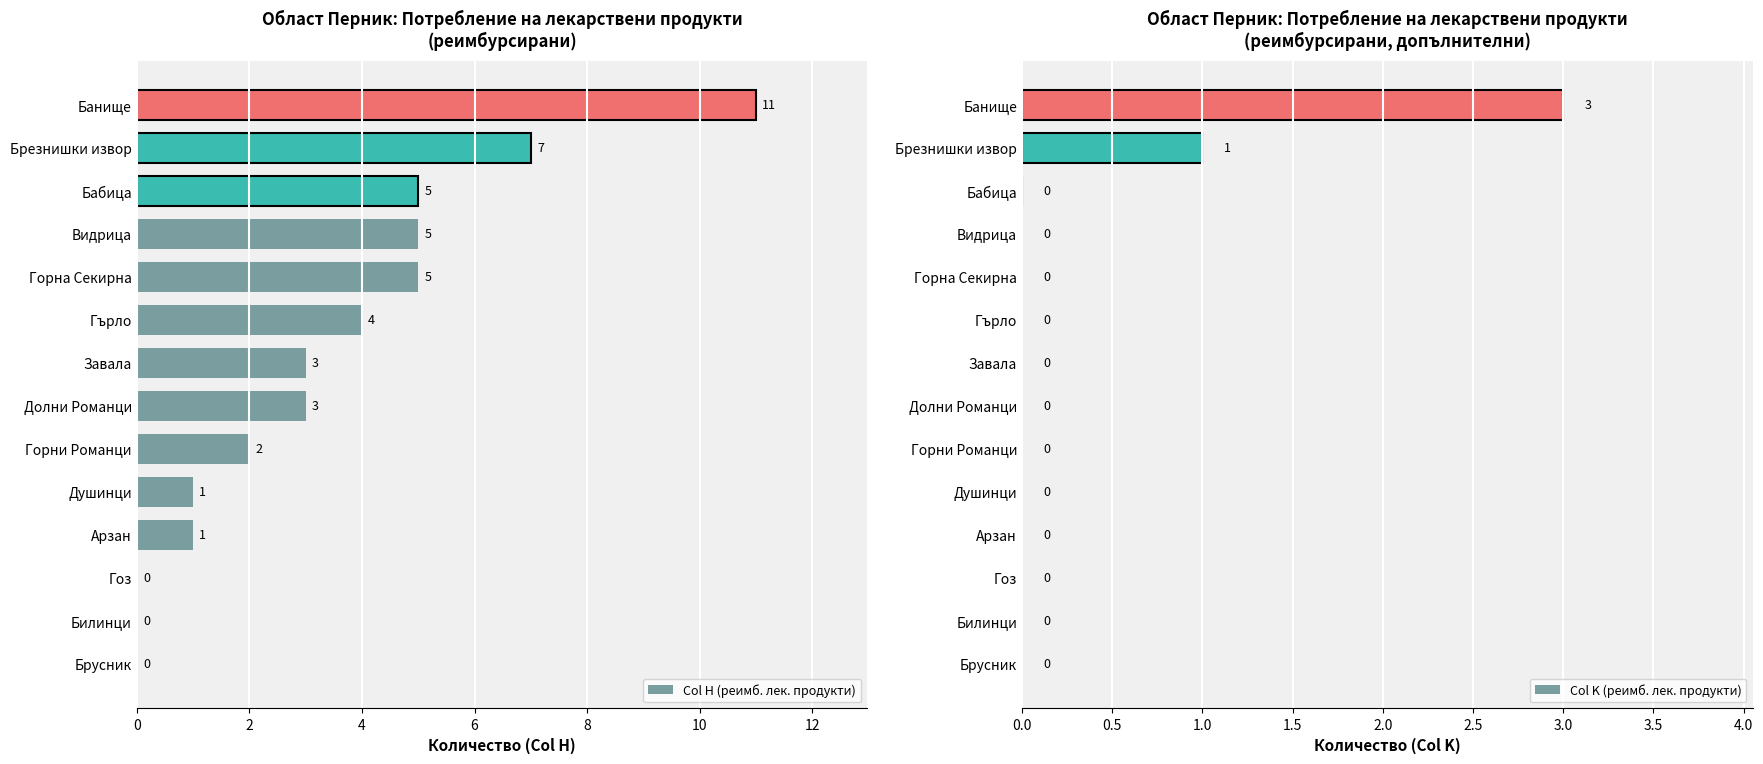

Rank the series by their maximum value, from lowest to highest.

Col K (реимб. лек. продукти), Col H (реимб. лек. продукти)